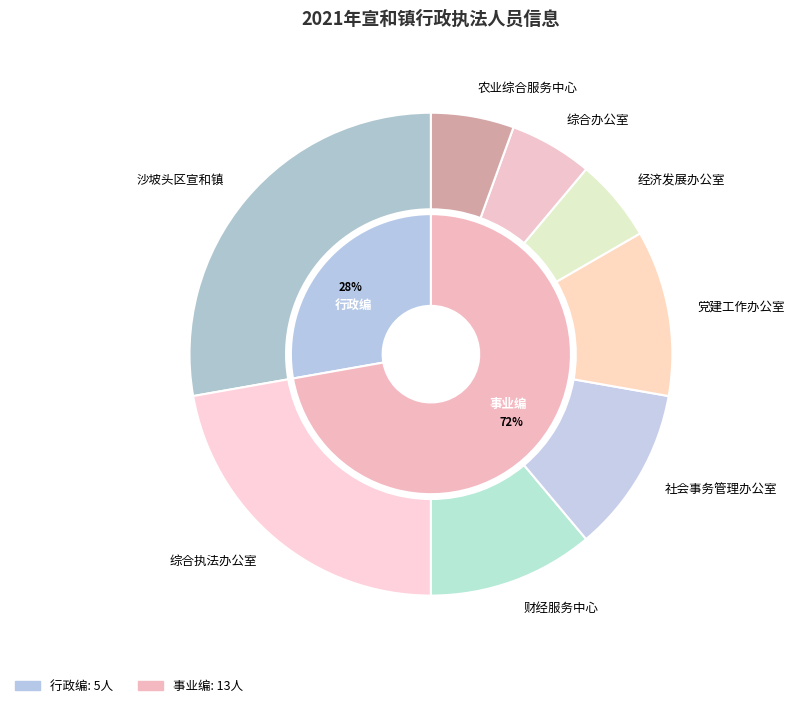

Is it true that 行政编 is 28% of the pie?

True